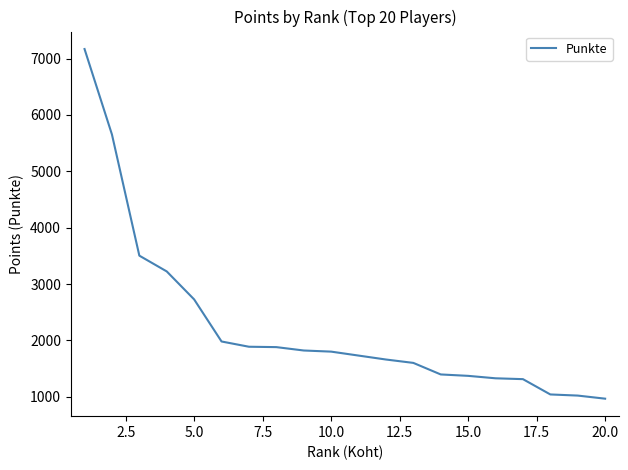

What is the difference between the maximum and minimum values?

6205.0